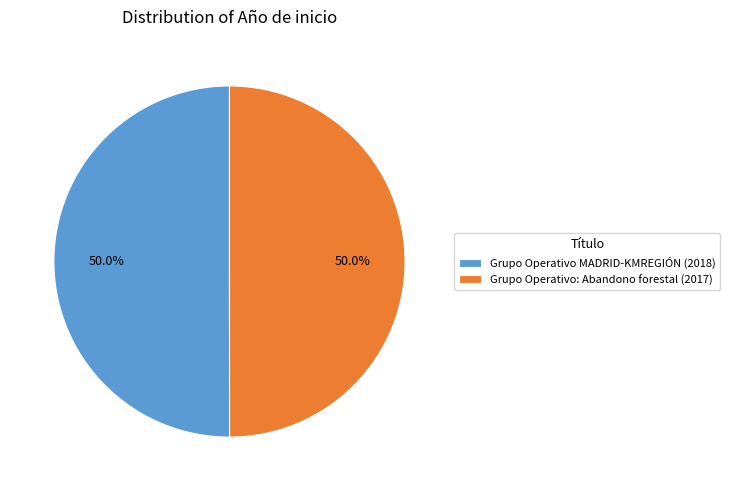

Do Grupo Operativo MADRID-KMREGIÓN and Grupo Operativo: Abandono forestal together represent more than half of the pie?

Yes